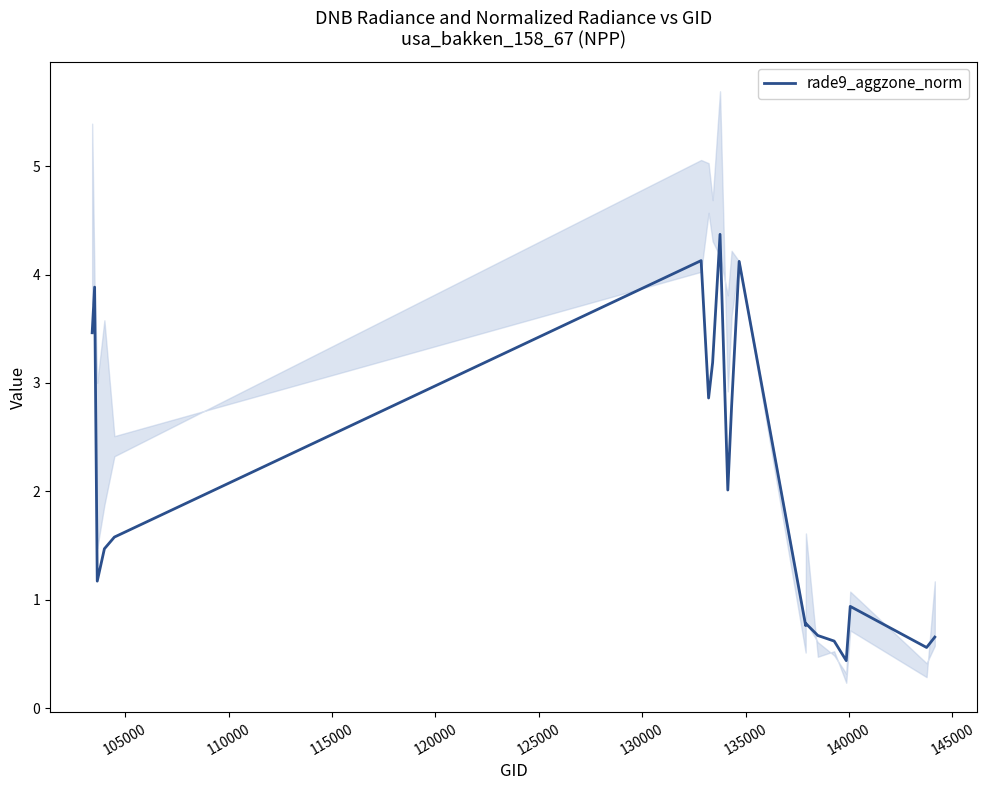

What is the highest value of the rade9_aggzone_norm series?

4.4